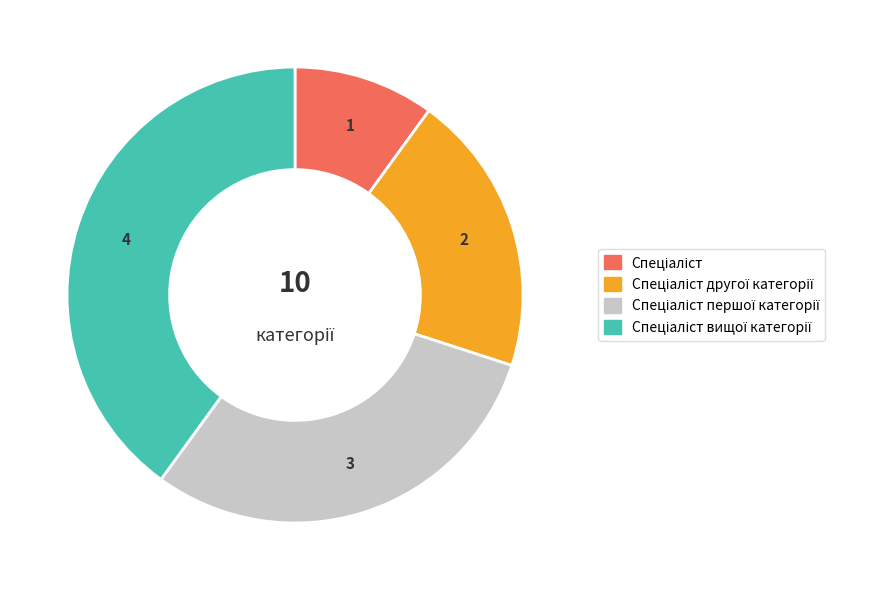

Is there any slice that represents more than half of the pie?

No